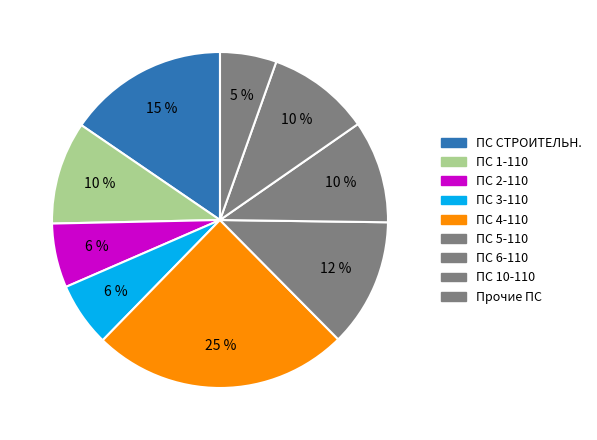

How many slices are in this pie chart?

9